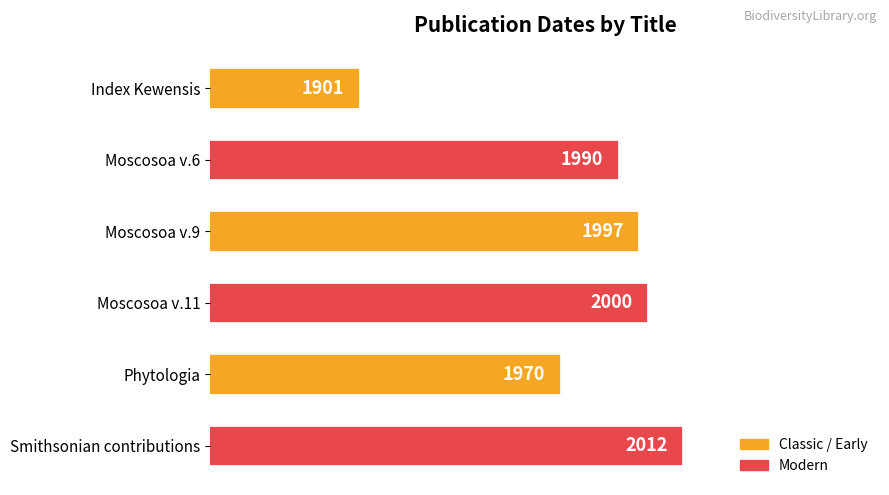

What is the label of the 5th bar from the bottom?

Moscosoa v.6